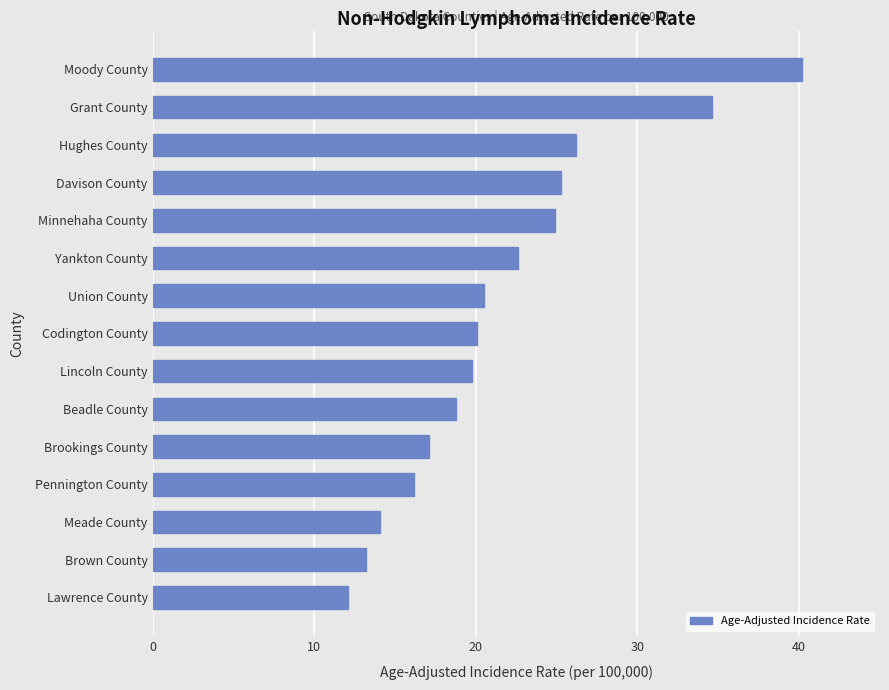

What is the change in value from Lincoln County to Yankton County?

+2.8